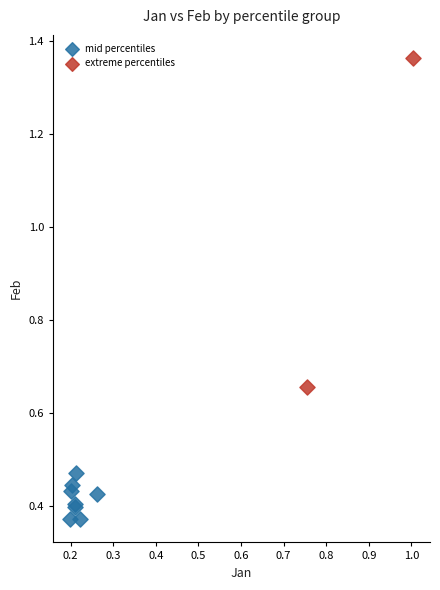

What are all the series names shown in the legend?

mid percentiles, extreme percentiles